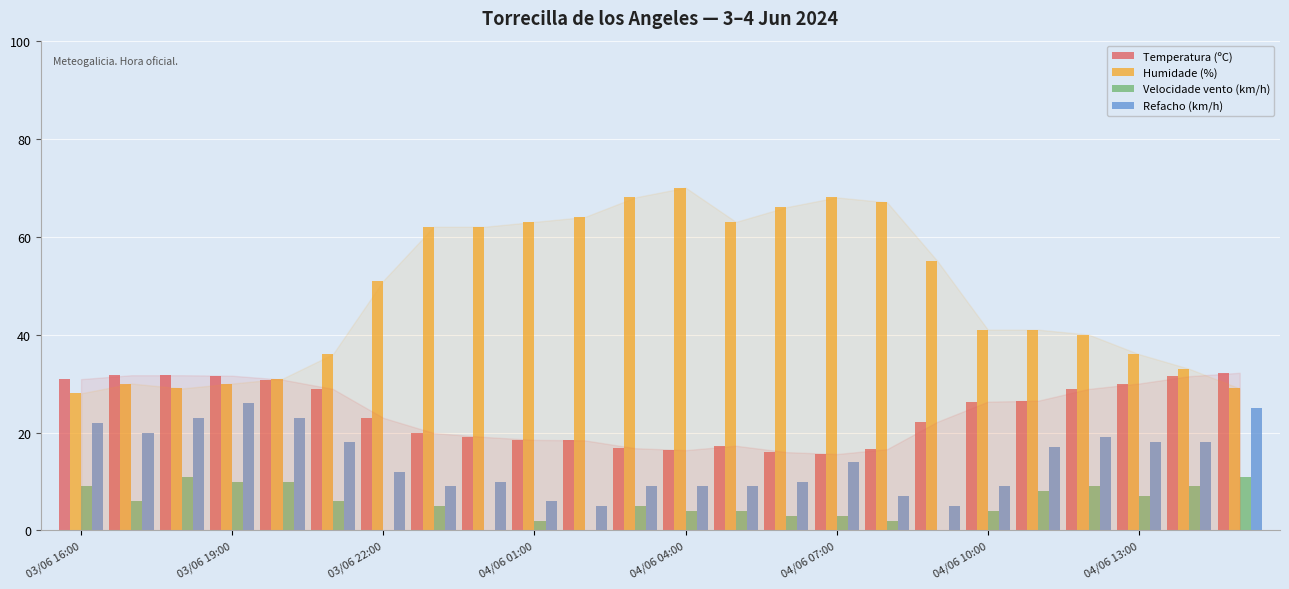

What is the maximum value shown in the chart?

70.0